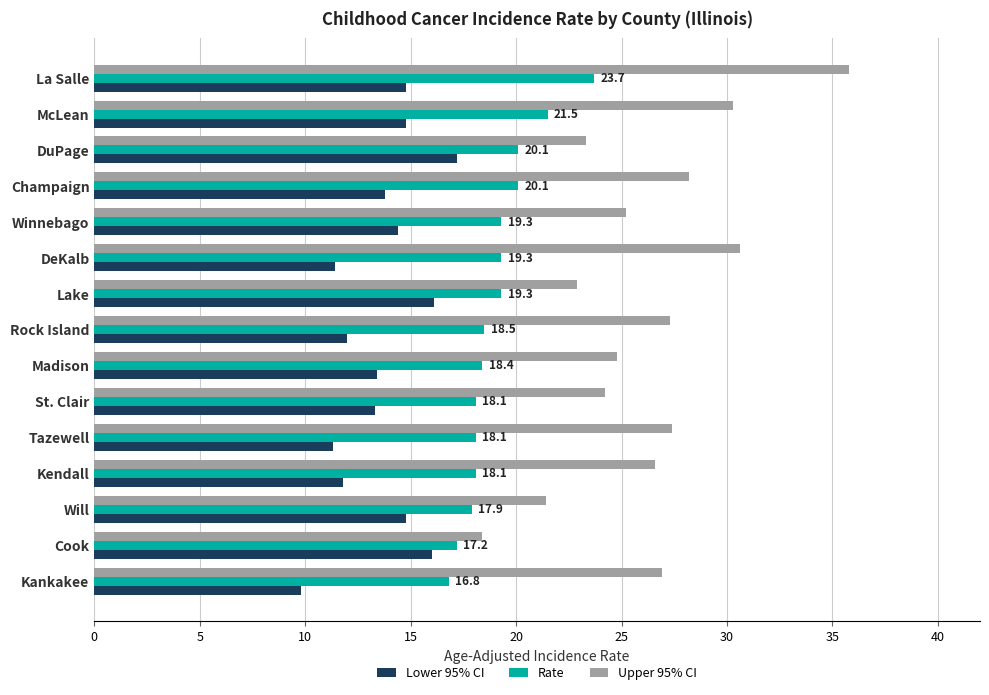

What is the average value of the Lower 95% CI series?

13.7